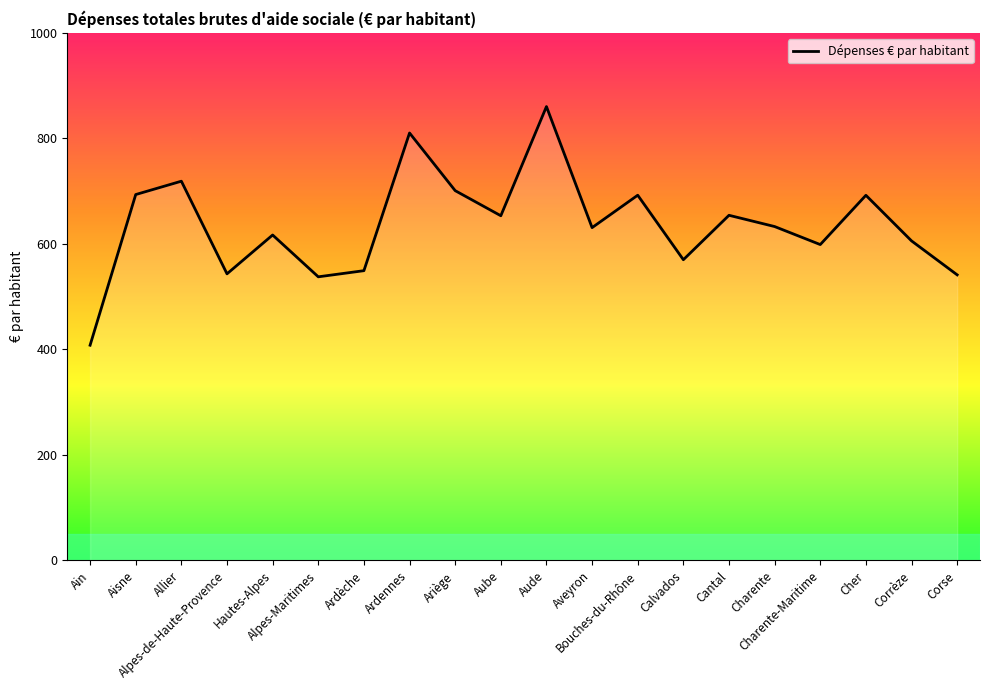

Between Alpes-de-Haute-Provence and Ariège, which is larger?

Ariège